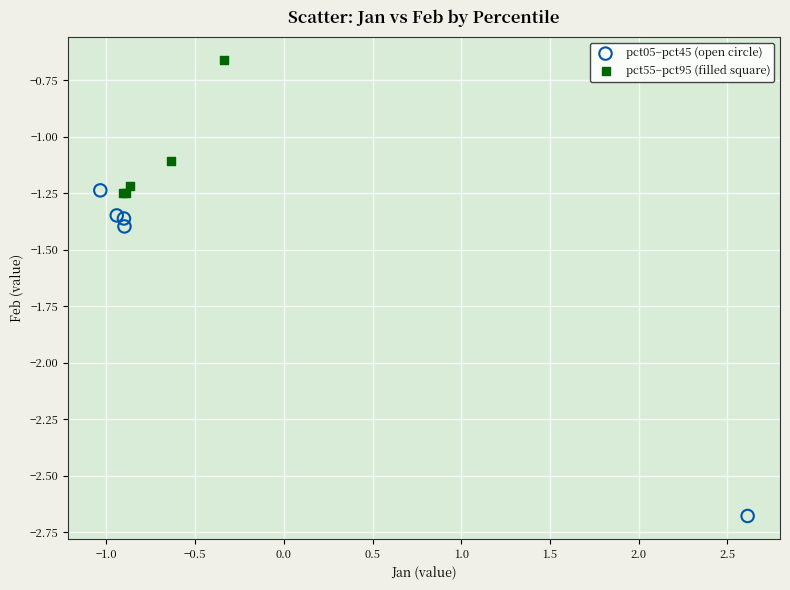

Which series has the widest spread of Y values?

pct05–pct45 (open circle)